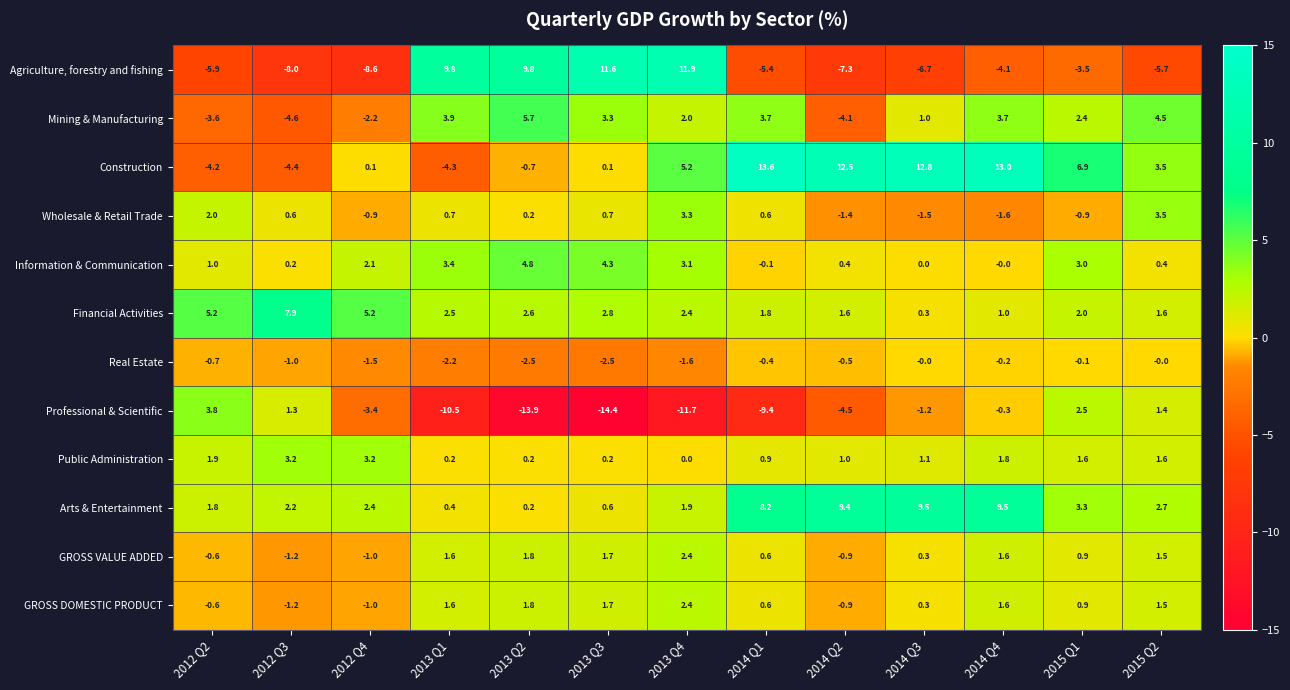

What is the sum of all GROSS VALUE ADDED values?

8.7